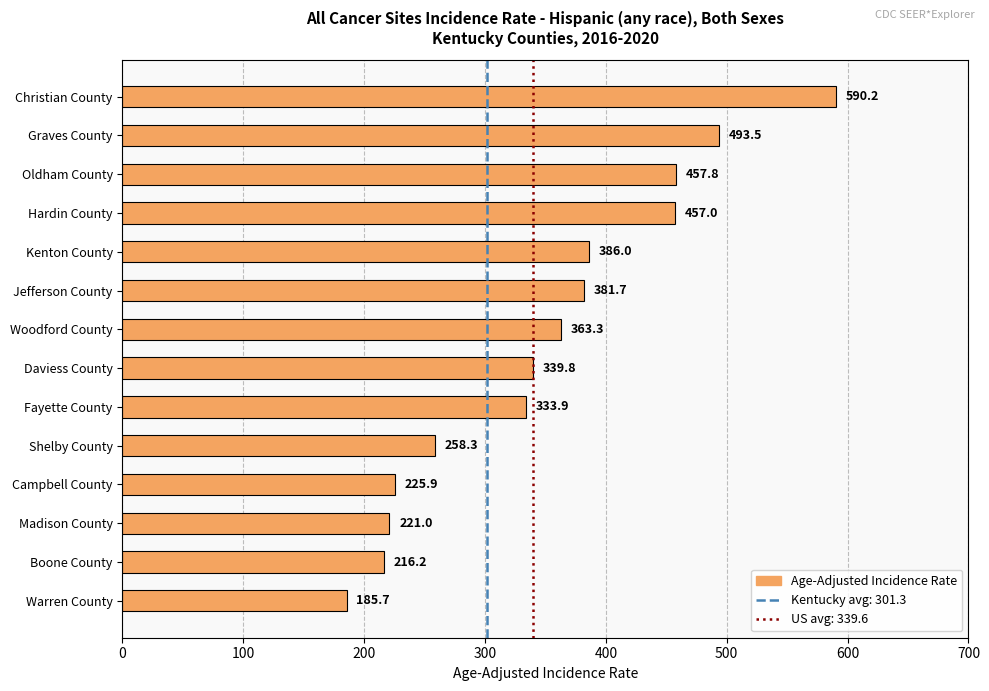

What is the change in value from Hardin County to Fayette County?

-123.1